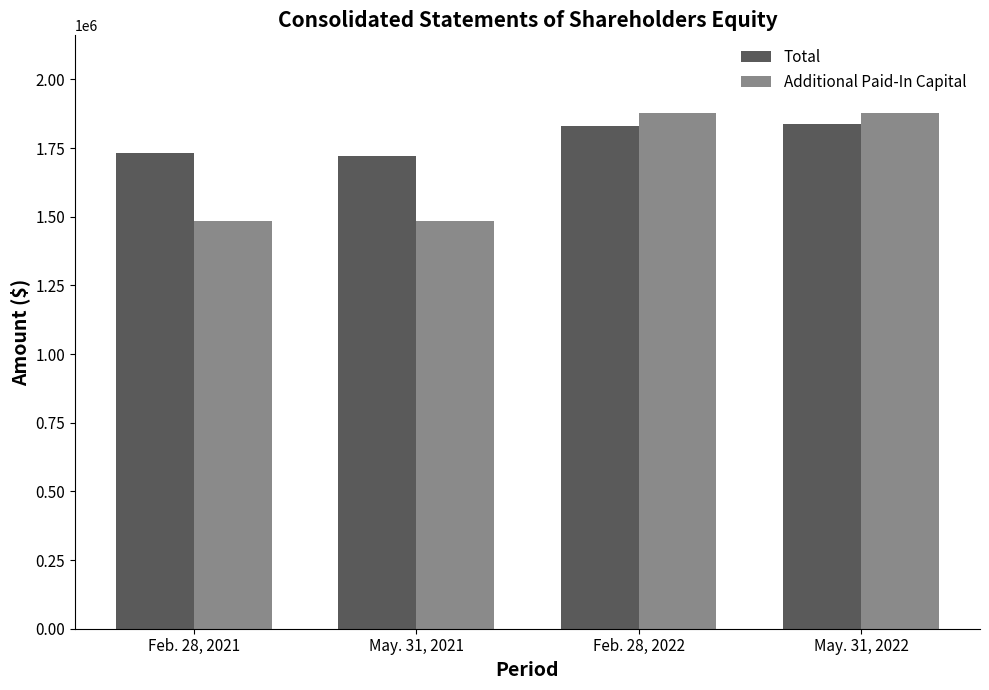

What is the maximum value for Total?

1837381